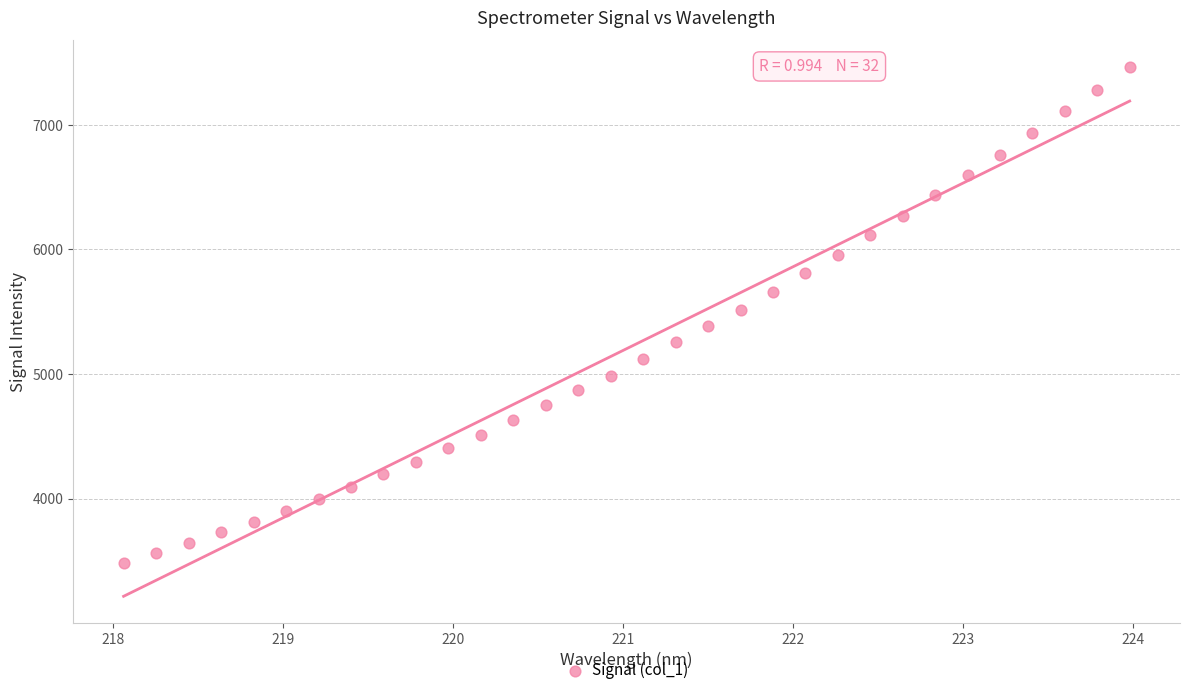

What is the range of X values (max minus min)?

5.9